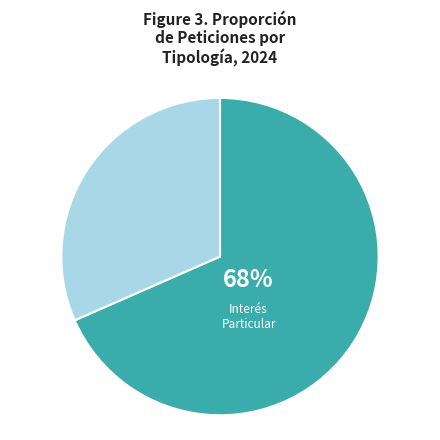

Which slice is the smallest?

CONSULTA